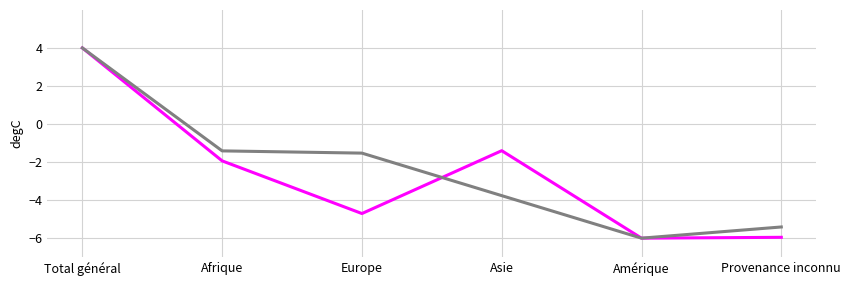

Which label corresponds to the largest value in the chart?

Total général